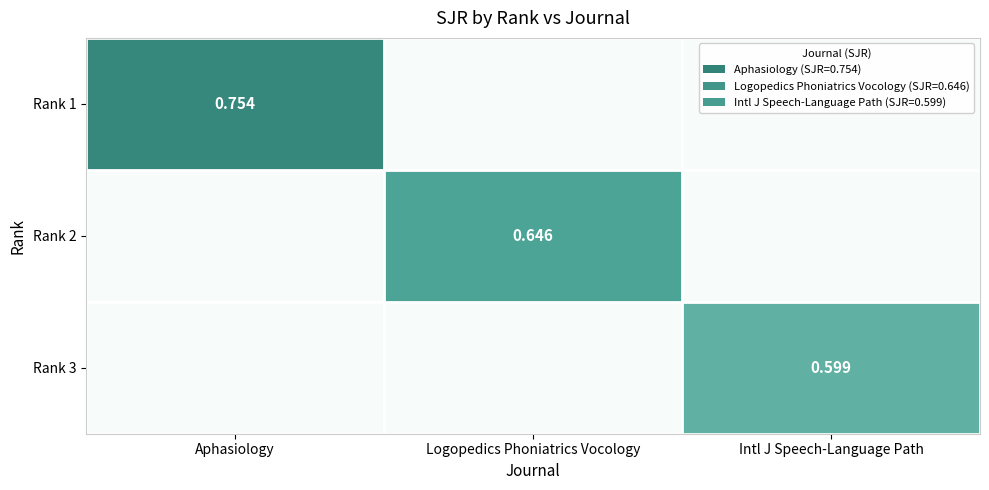

List the series in order of their peak value, highest first.

Rank 1, Rank 2, Rank 3